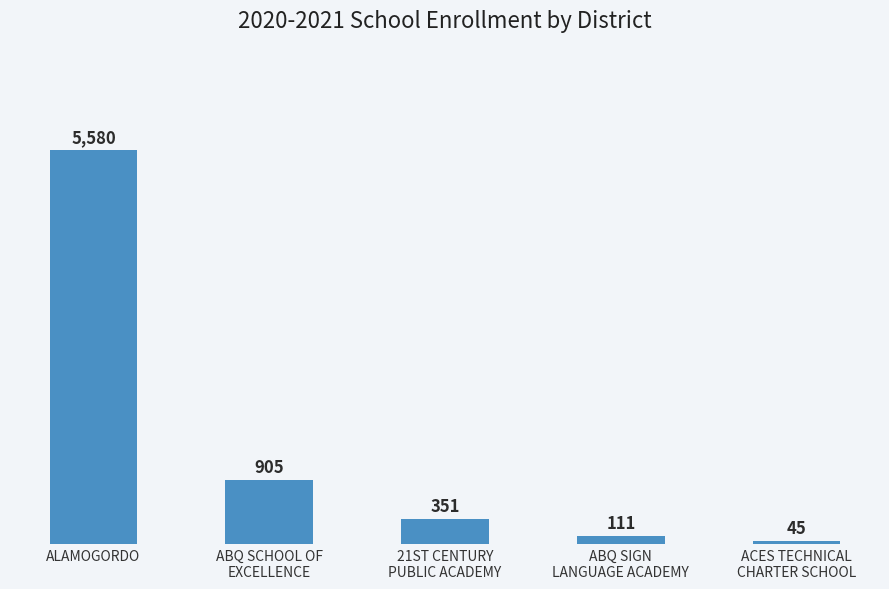

Is it true that the value at ALAMOGORDO is 5580?

True